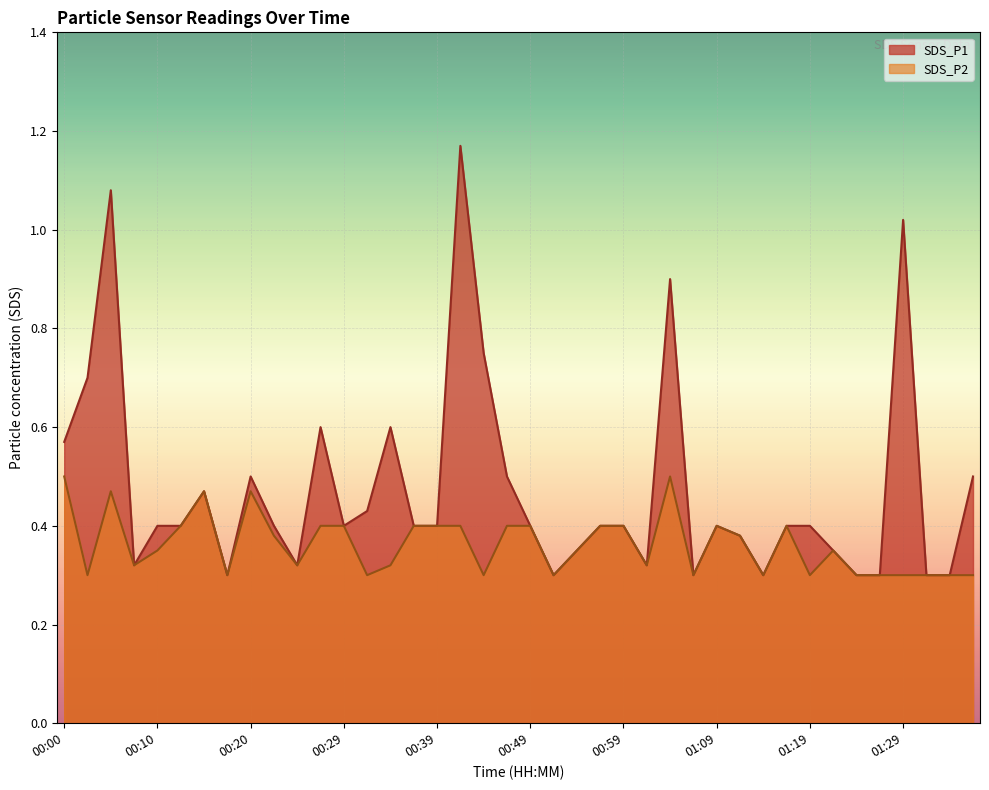

How many lines are shown in the chart?

2